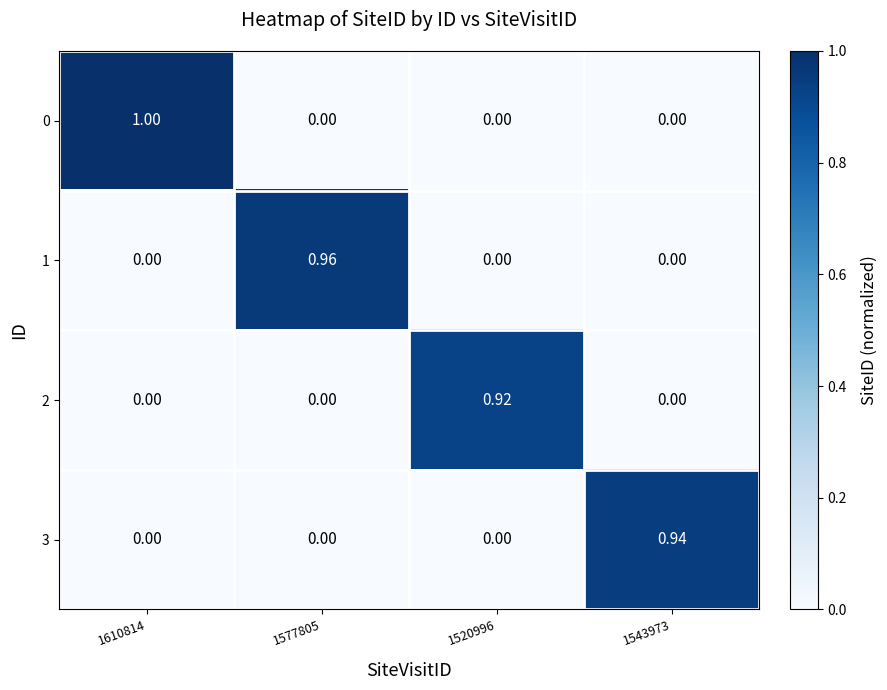

Is the value of 1 at 1577805 greater than the value of 3 at 1520996?

Yes